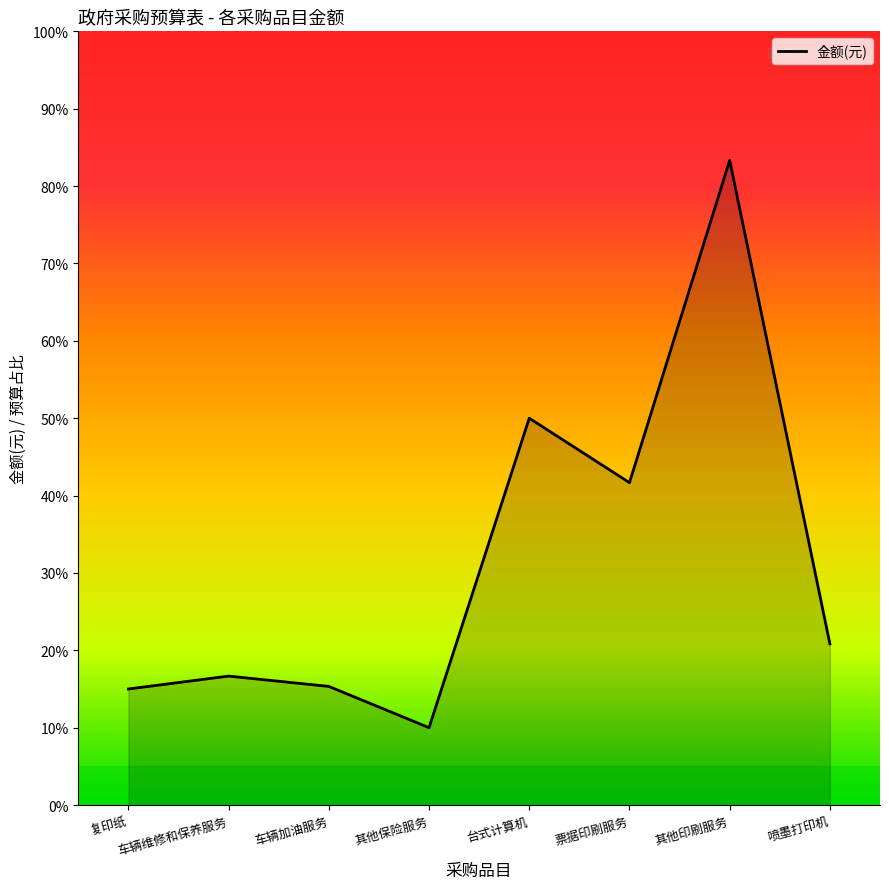

At which category does the chart reach its minimum across all series?

其他保险服务